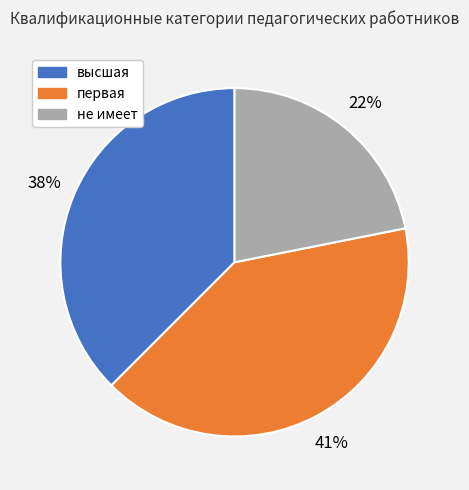

The высшая slice represents 38% of the pie. True or false?

True